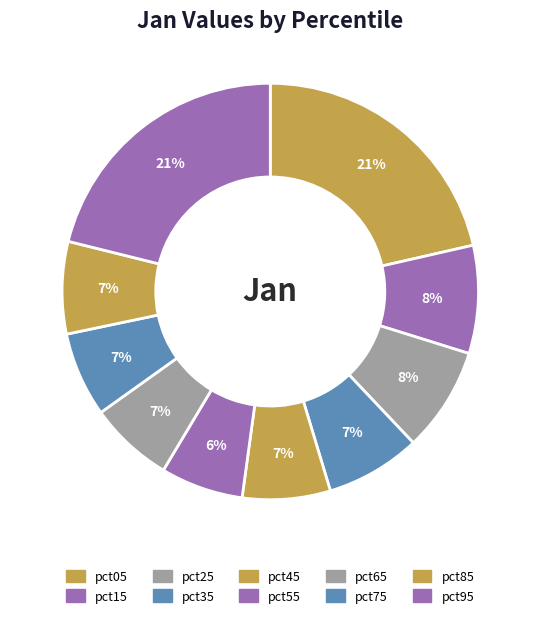

Which slice is the smallest?

pct55